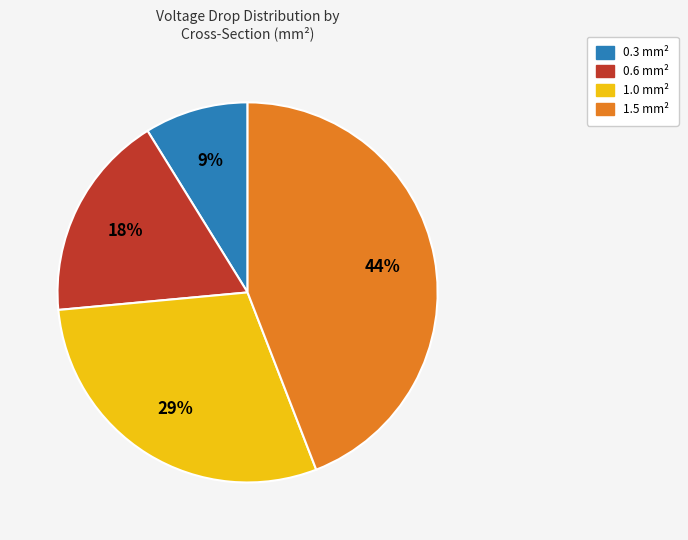

To the nearest percent, what is the average slice percentage?

25%